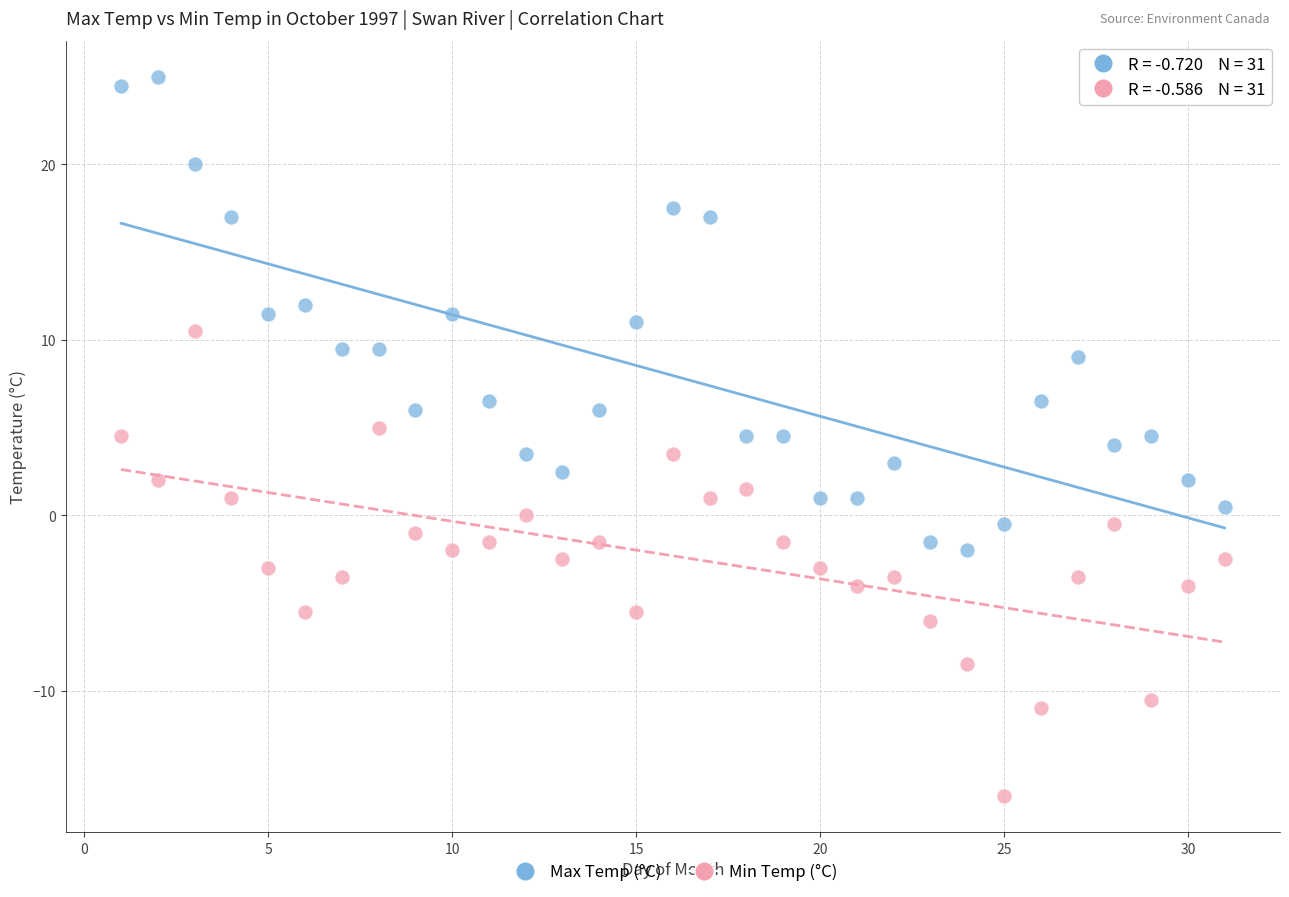

Which series contains the lowest Y value?

Min Temp (°C)